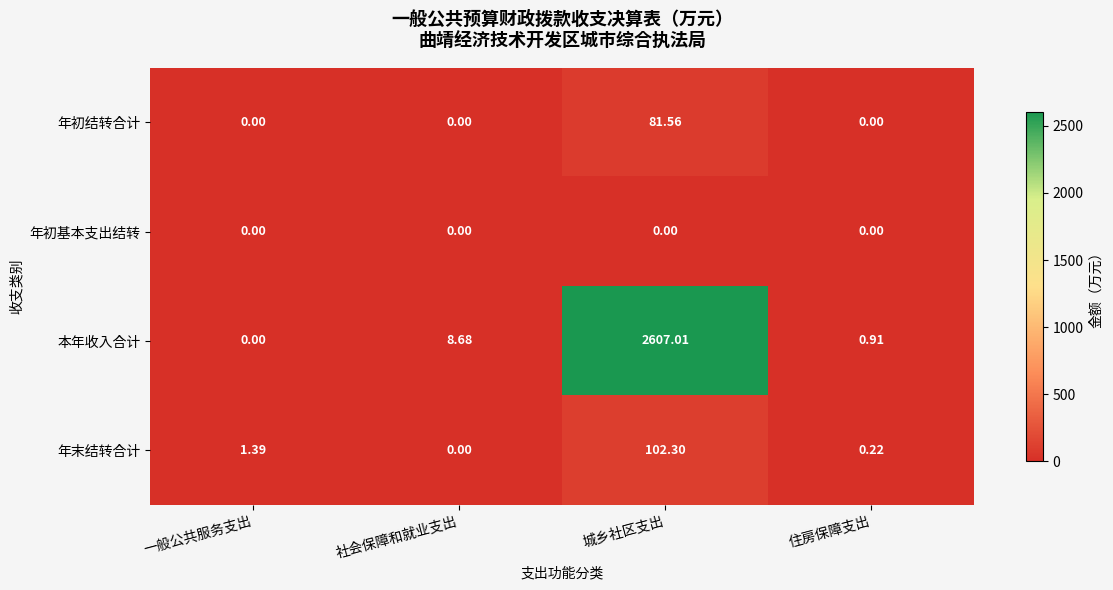

At which category is the sum across all series the highest?

城乡社区支出